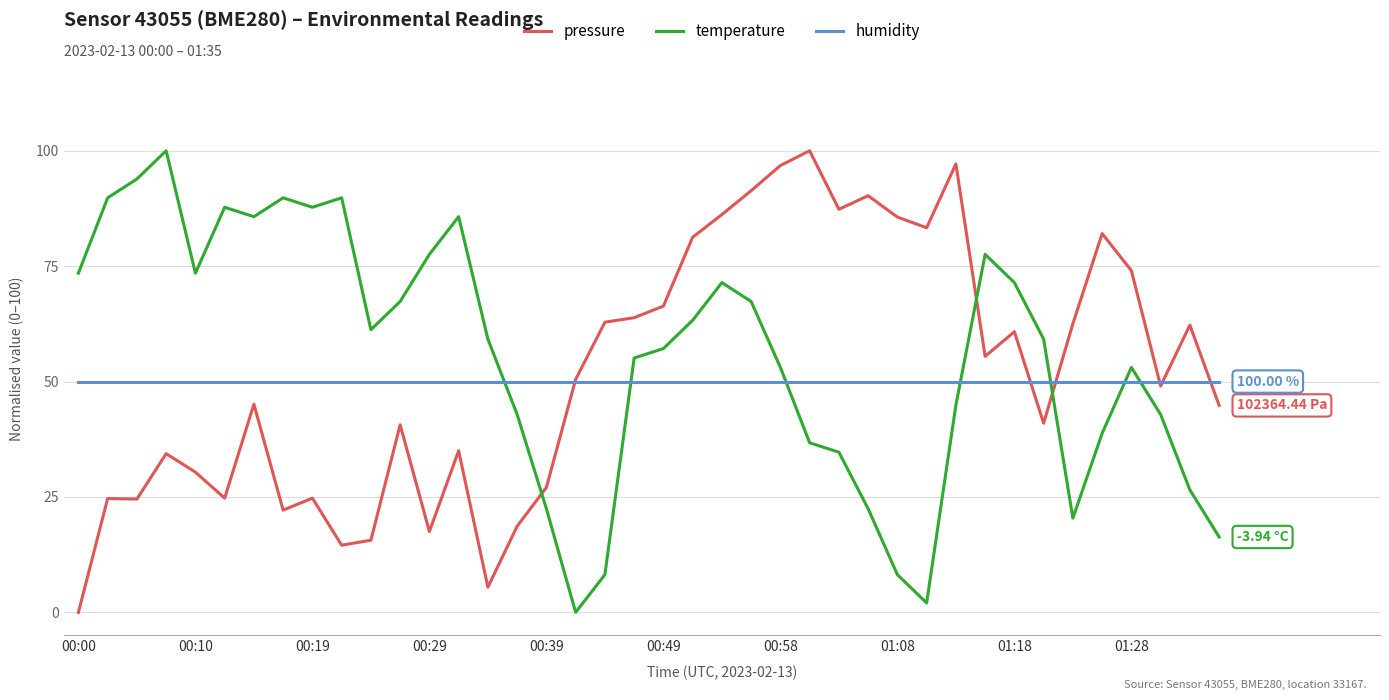

How many intersections are there between temperature and humidity?

7